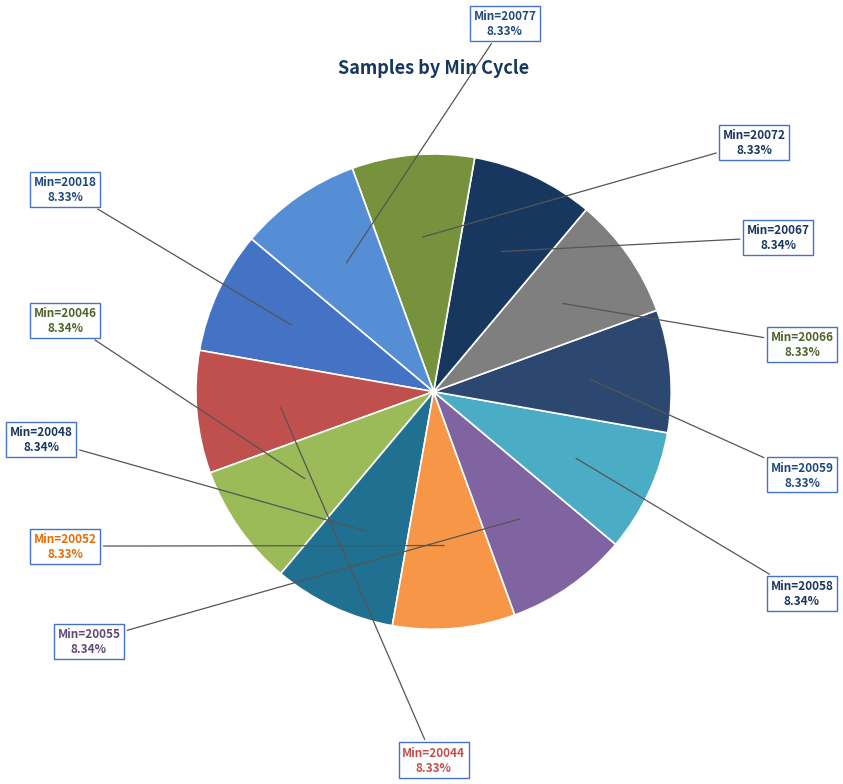

How many segments does this pie chart have?

12